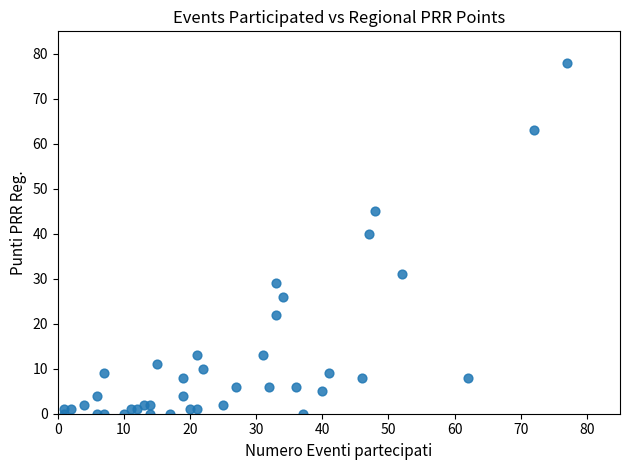

What is the range of X values (max minus min)?

76